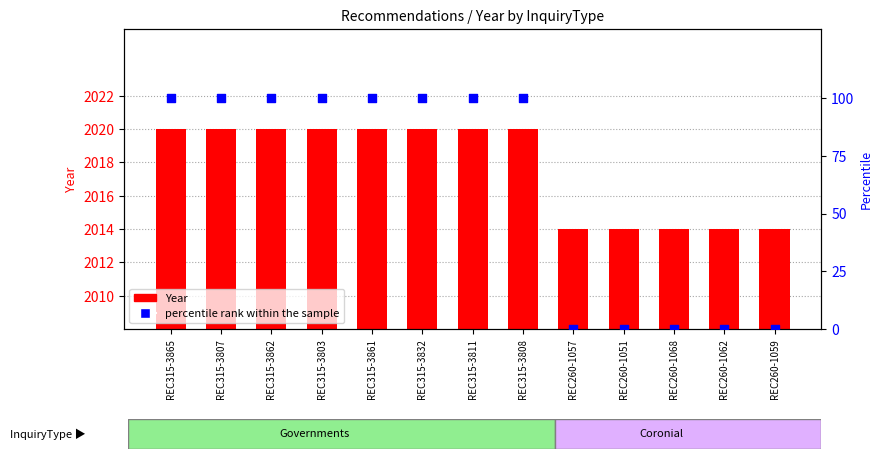

Which series reaches the minimum Y coordinate?

percentile rank within the sample